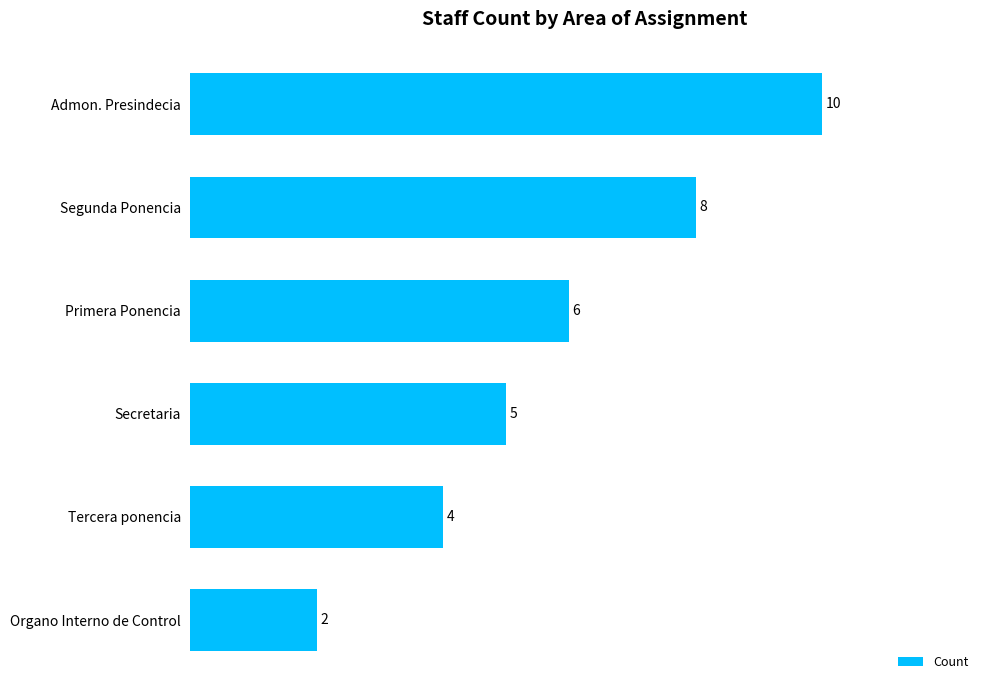

Where is the data nearest to the value 6?

Primera Ponencia